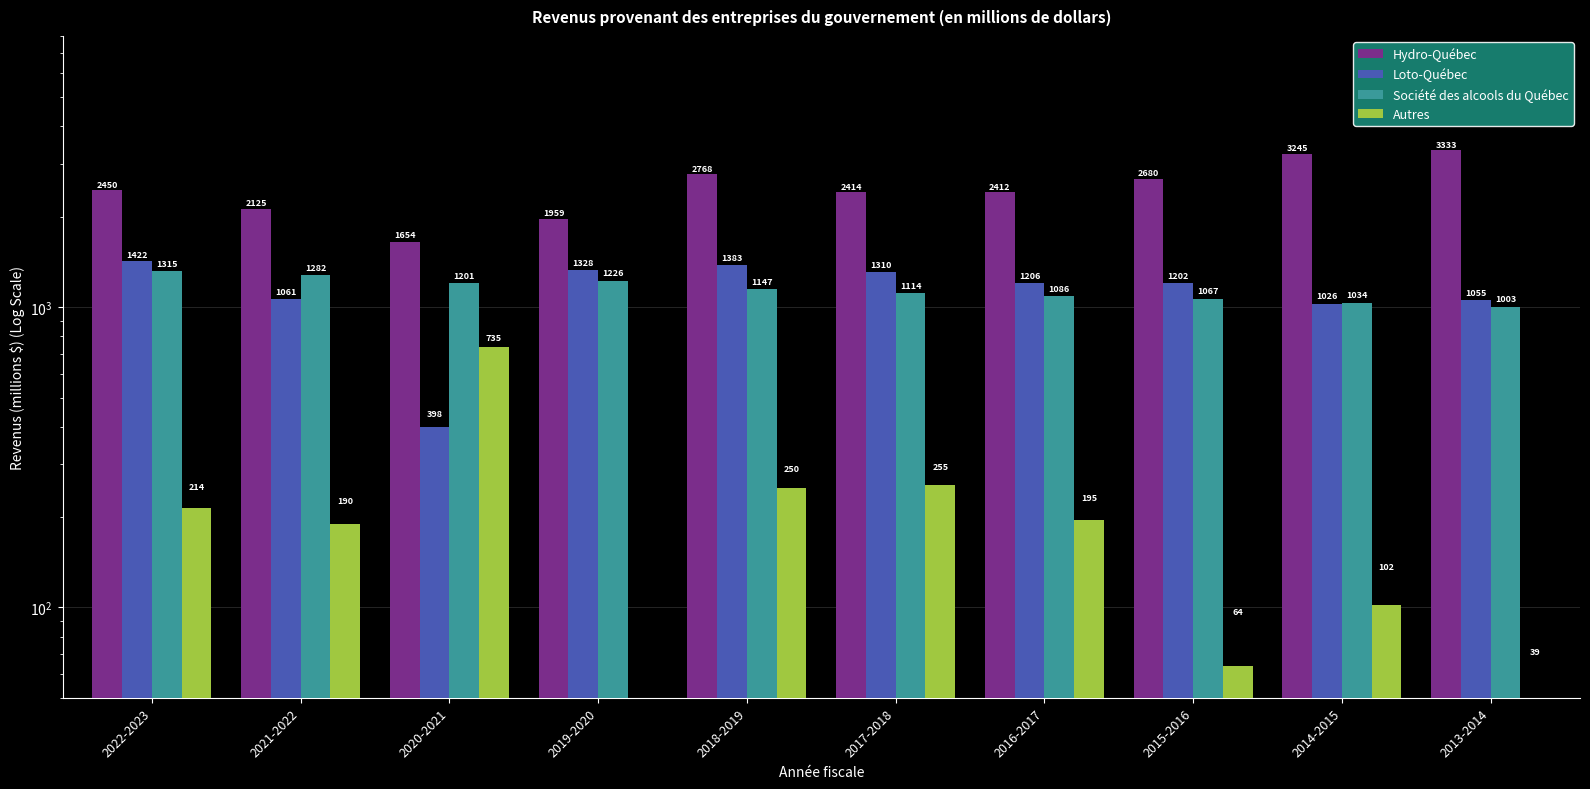

Reading right to left, extract all data points from this chart.

Hydro-Québec: 2013-2014=3333	2014-2015=3245	2015-2016=2680	2016-2017=2412	2017-2018=2414	2018-2019=2768	2019-2020=1959	2020-2021=1654	2021-2022=2125	2022-2023=2450
Loto-Québec: 2013-2014=1055	2014-2015=1026	2015-2016=1202	2016-2017=1206	2017-2018=1310	2018-2019=1383	2019-2020=1328	2020-2021=398	2021-2022=1061	2022-2023=1422
Société des alcools du Québec: 2013-2014=1003	2014-2015=1034	2015-2016=1067	2016-2017=1086	2017-2018=1114	2018-2019=1147	2019-2020=1226	2020-2021=1201	2021-2022=1282	2022-2023=1315
Autres: 2013-2014=39	2014-2015=102	2015-2016=64	2016-2017=195	2017-2018=255	2018-2019=250	2019-2020=-94	2020-2021=735	2021-2022=190	2022-2023=214